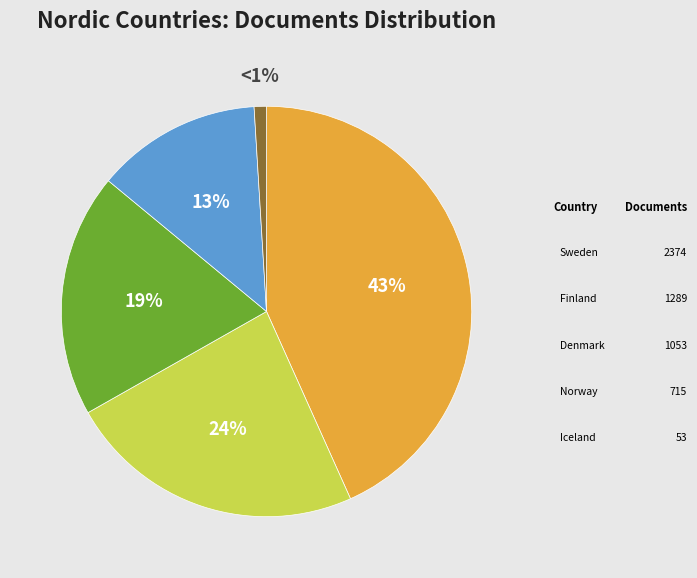

Is there a majority slice in this chart?

No